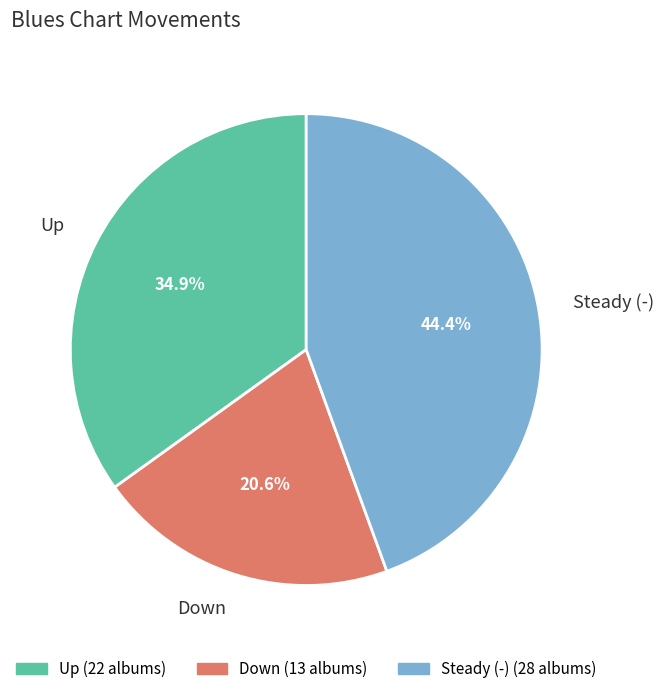

Which slice is the smallest?

Down